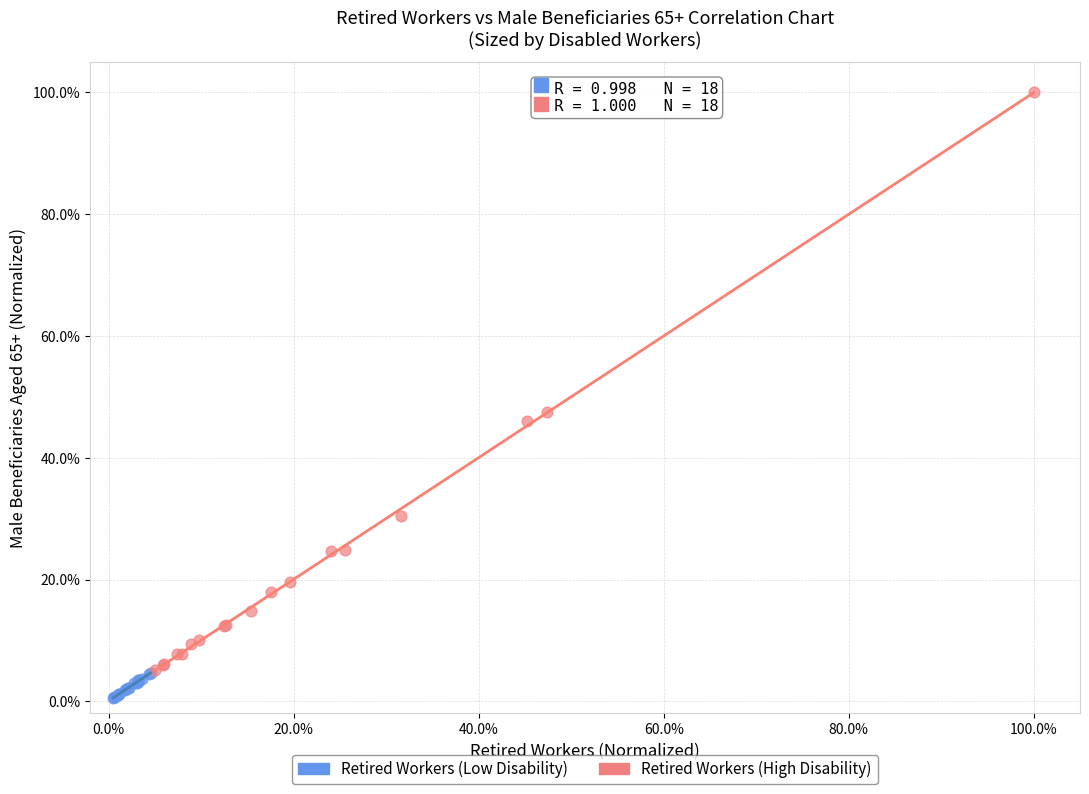

Which series contains the lowest Y value?

Retired Workers (Low Disability)